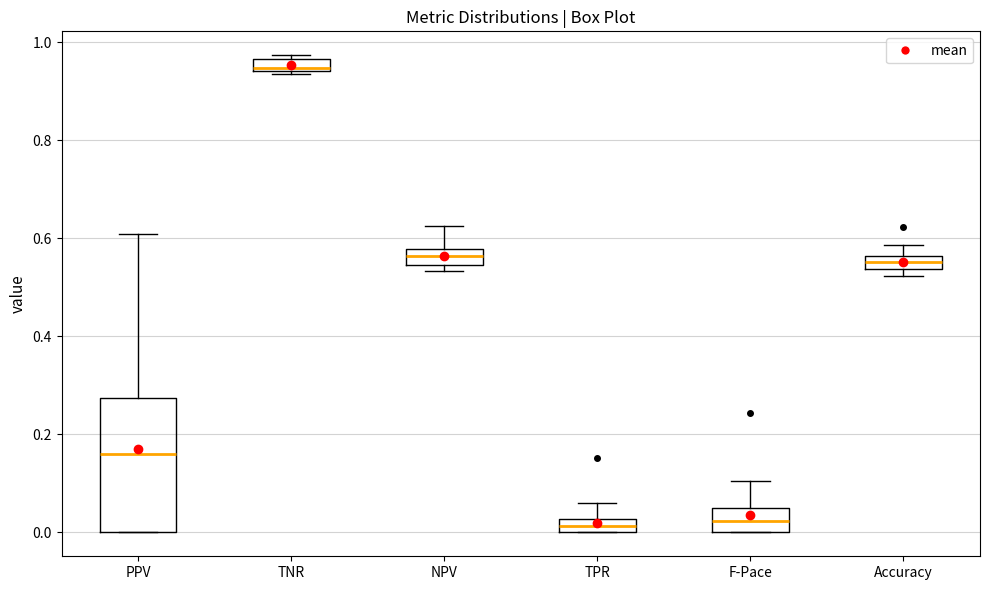

Where is the upper edge of the box for TPR on the y-axis? The values are not printed on the chart, so give them approximately, as read against the axis.

0.02